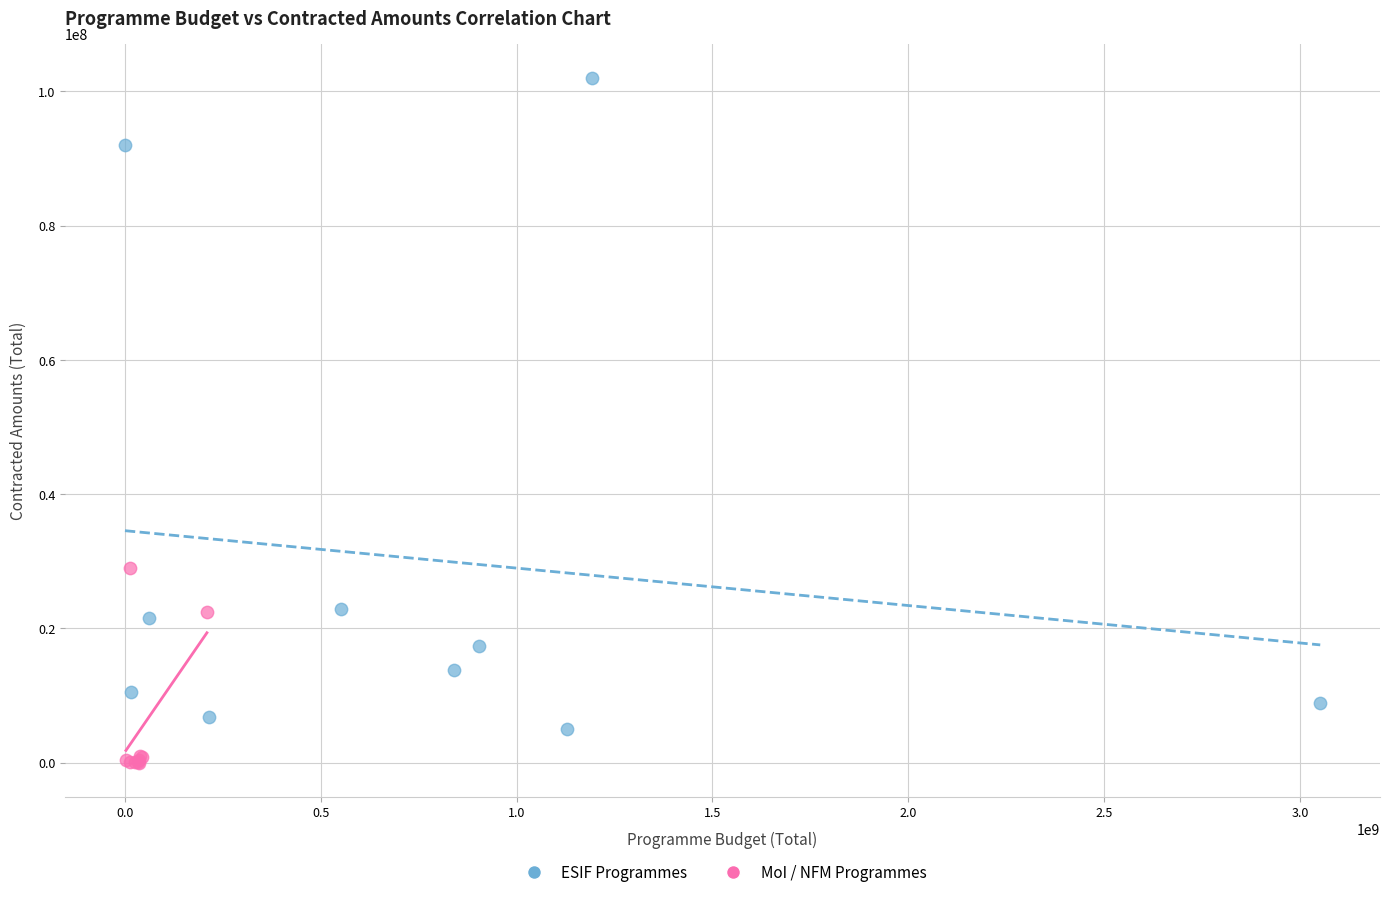

Which series reaches the minimum Y coordinate?

MoI / NFM Programmes